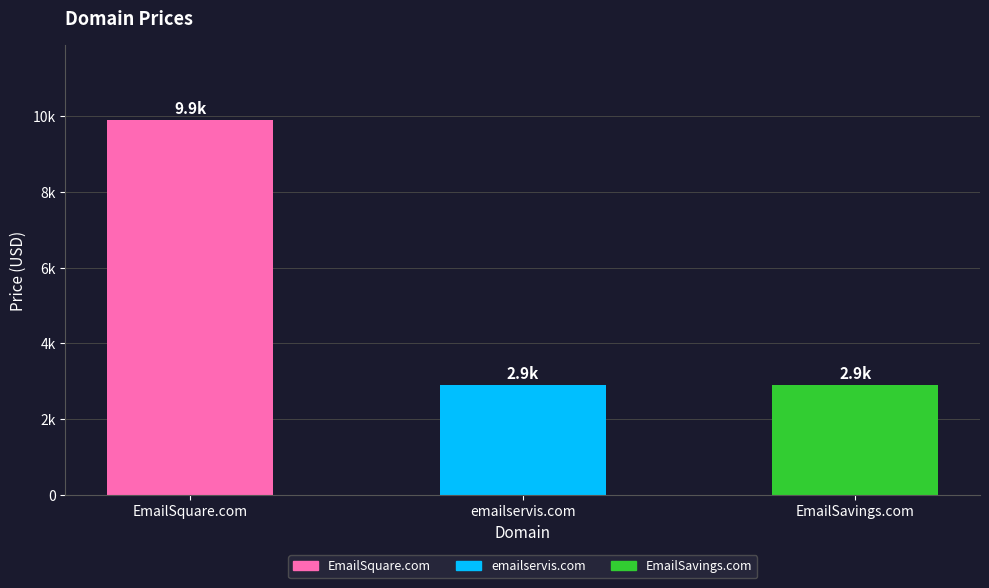

What is the sum of the values at EmailSquare.com and EmailSavings.com?

12776